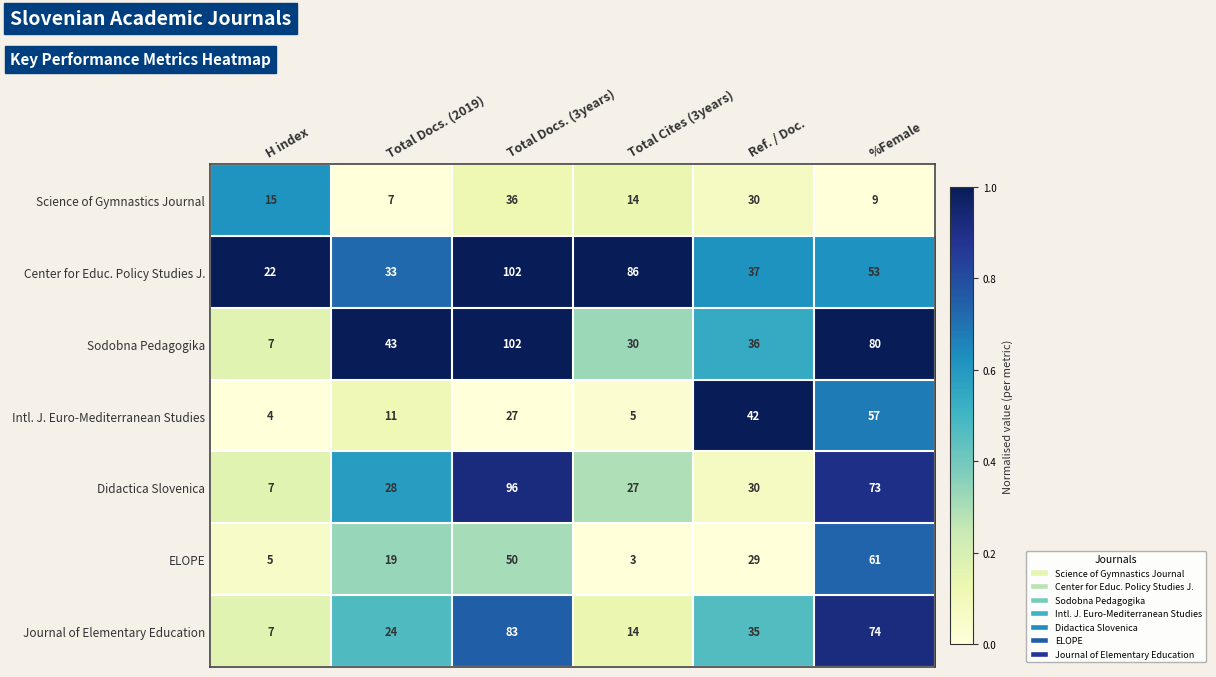

Which series changed the most between Total Cites (3years) and %Female?

Journal of Elementary Education